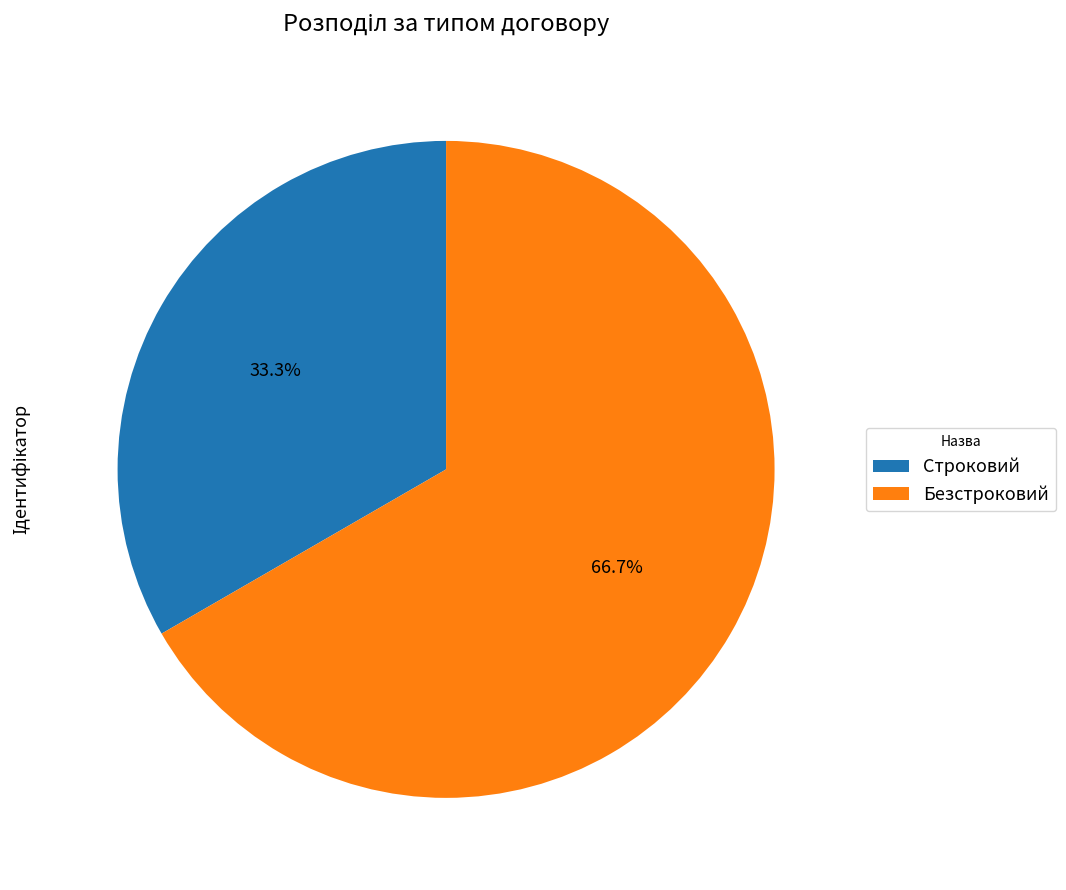

What percentage do Строковий and Безстроковий together represent?

100.0%